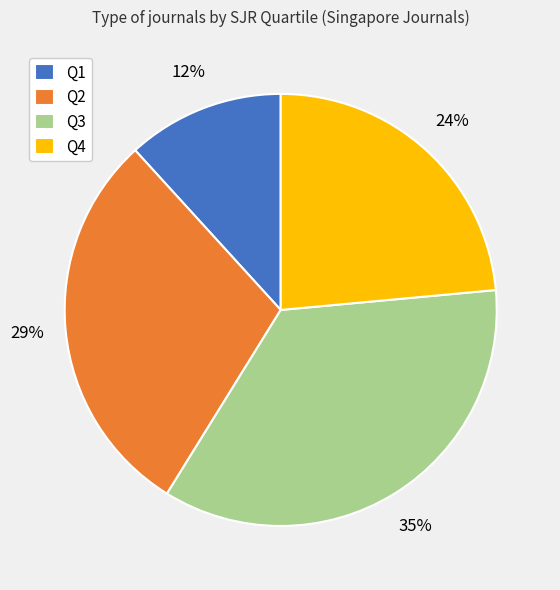

How many segments does this pie chart have?

4